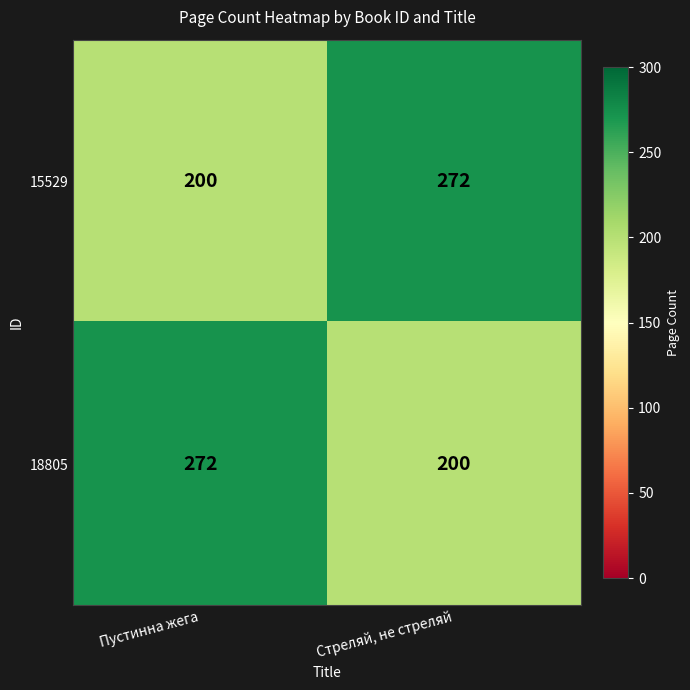

True or false: 18805 has a value of 354 at Пустинна жега.

False